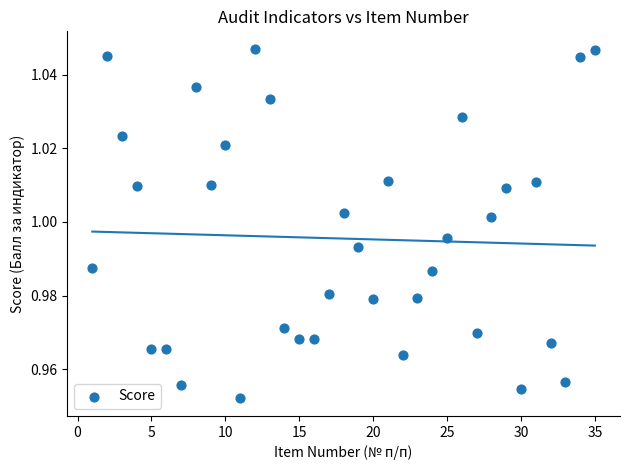

What is the range of X values (max minus min)?

34.0